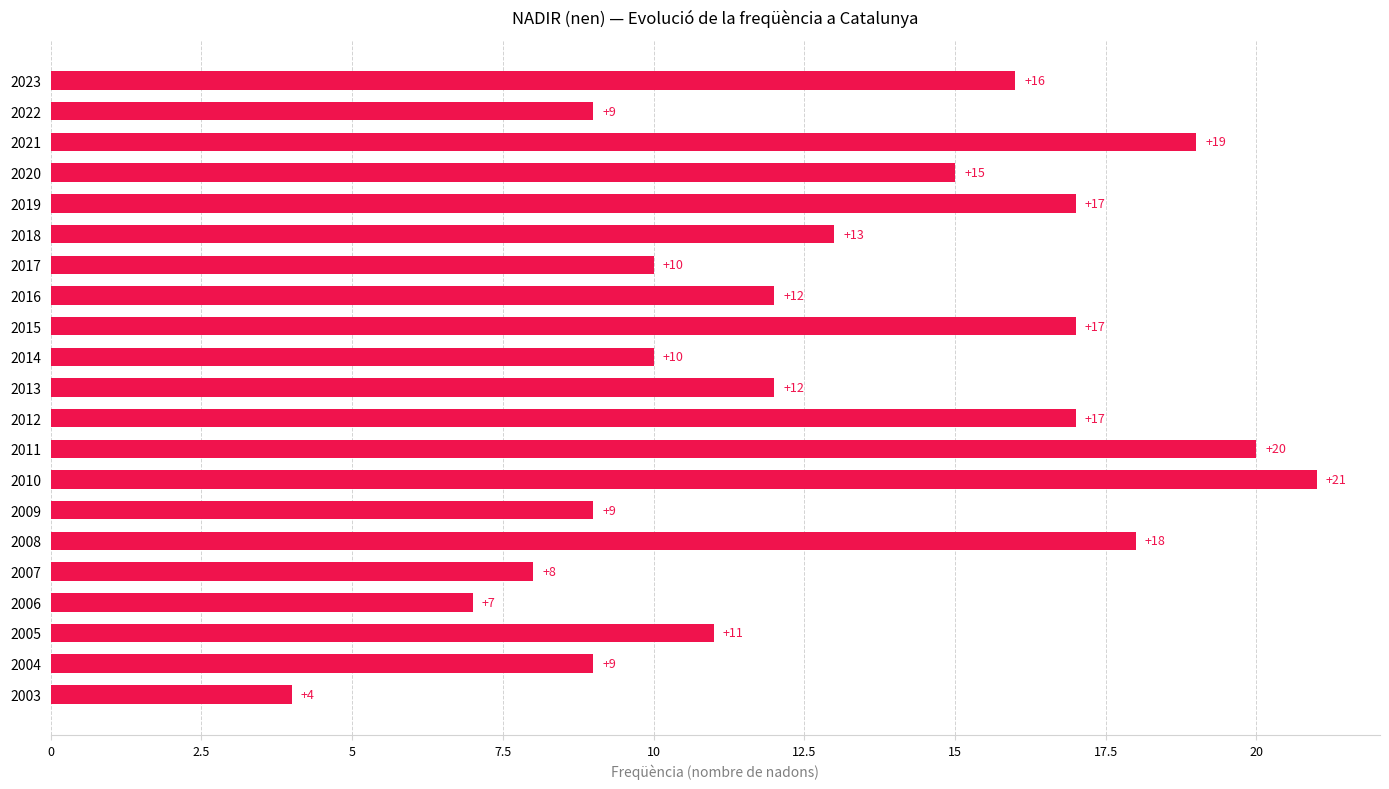

Is it true that the value at 2007 is 3?

False